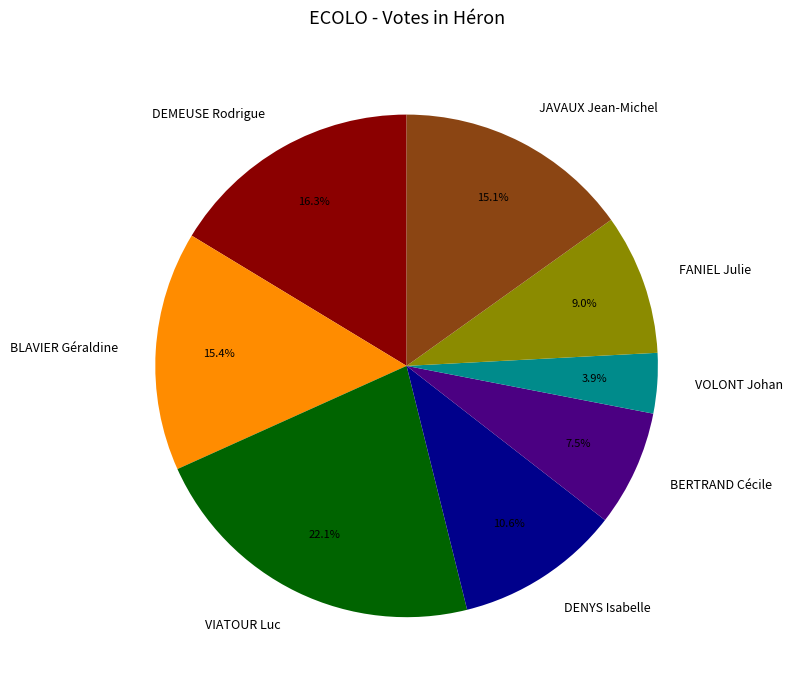

Count the number of slices in the pie.

8